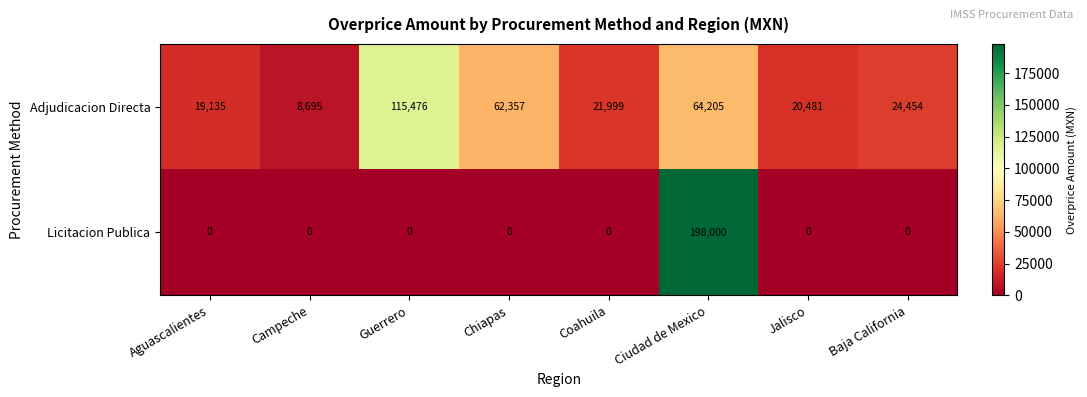

How many values in Licitacion Publica are above zero?

1